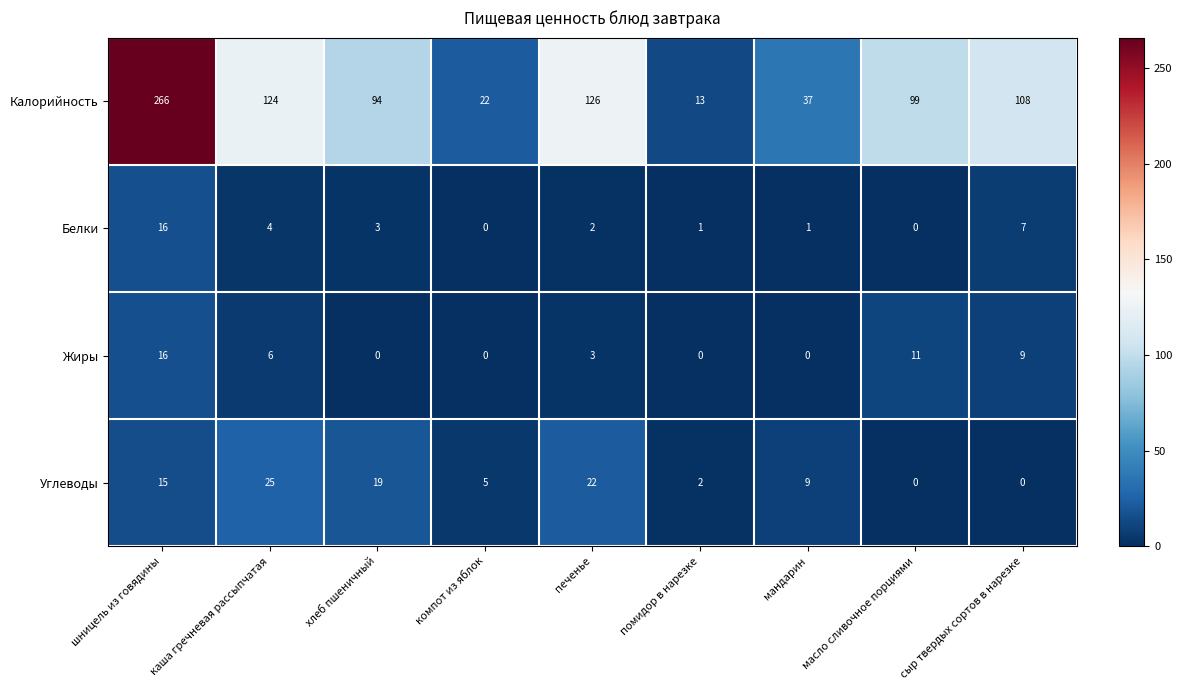

What is the spread (max minus min) of values at сыр твердых сортов в нарезке?

108